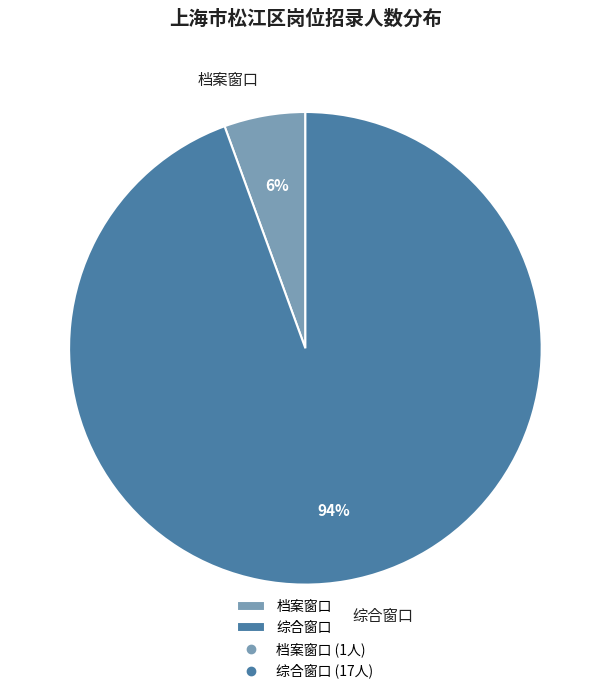

To the nearest percent, what is the combined percentage of 档案窗口 and 综合窗口?

100%